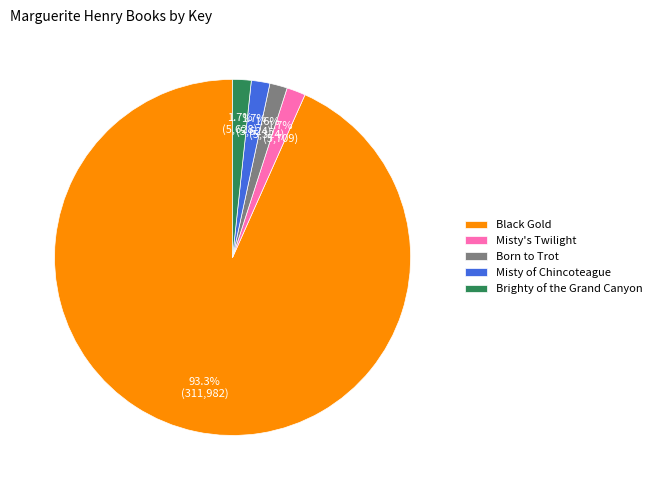

What is the majority slice?

Black Gold